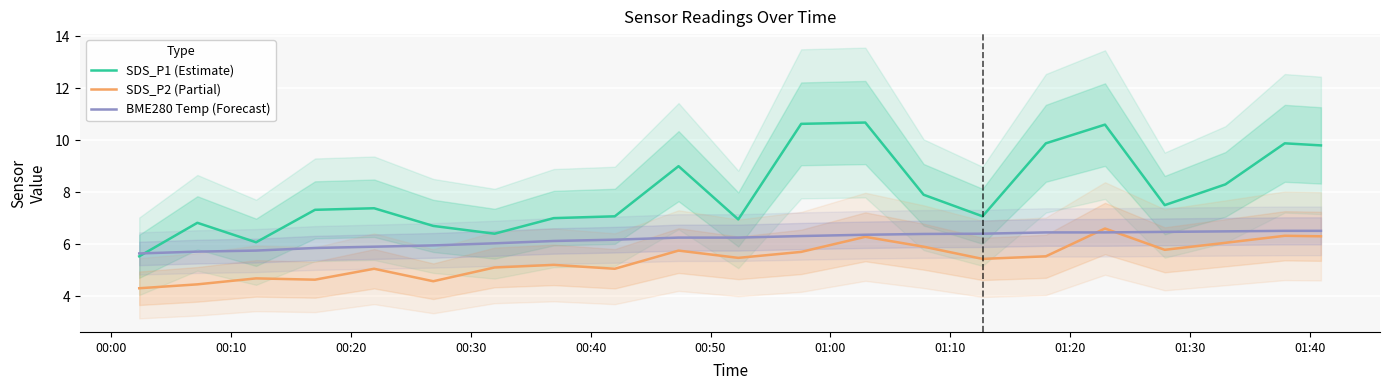

True or false: SDS_P1 (Estimate) and SDS_P2 (Partial) cross at least once.

False